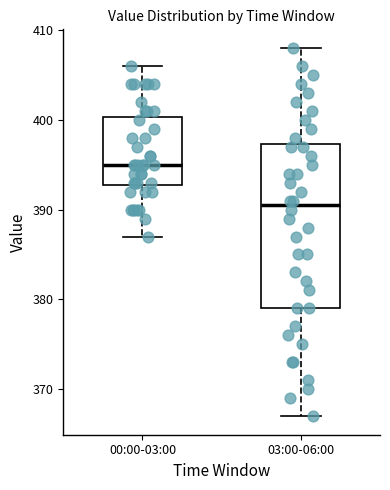

Reading left to right, transcribe this box plot: for each box, give where its median line is, the range the box spans, and where its two whiskers end, as read against the y-axis. The values are not printed on the chart, so give them approximately, as read against the axis.

00:00-03:00: median 395, box 393 to 400, whiskers 387 to 406
03:00-06:00: median 391, box 379 to 397, whiskers 367 to 408